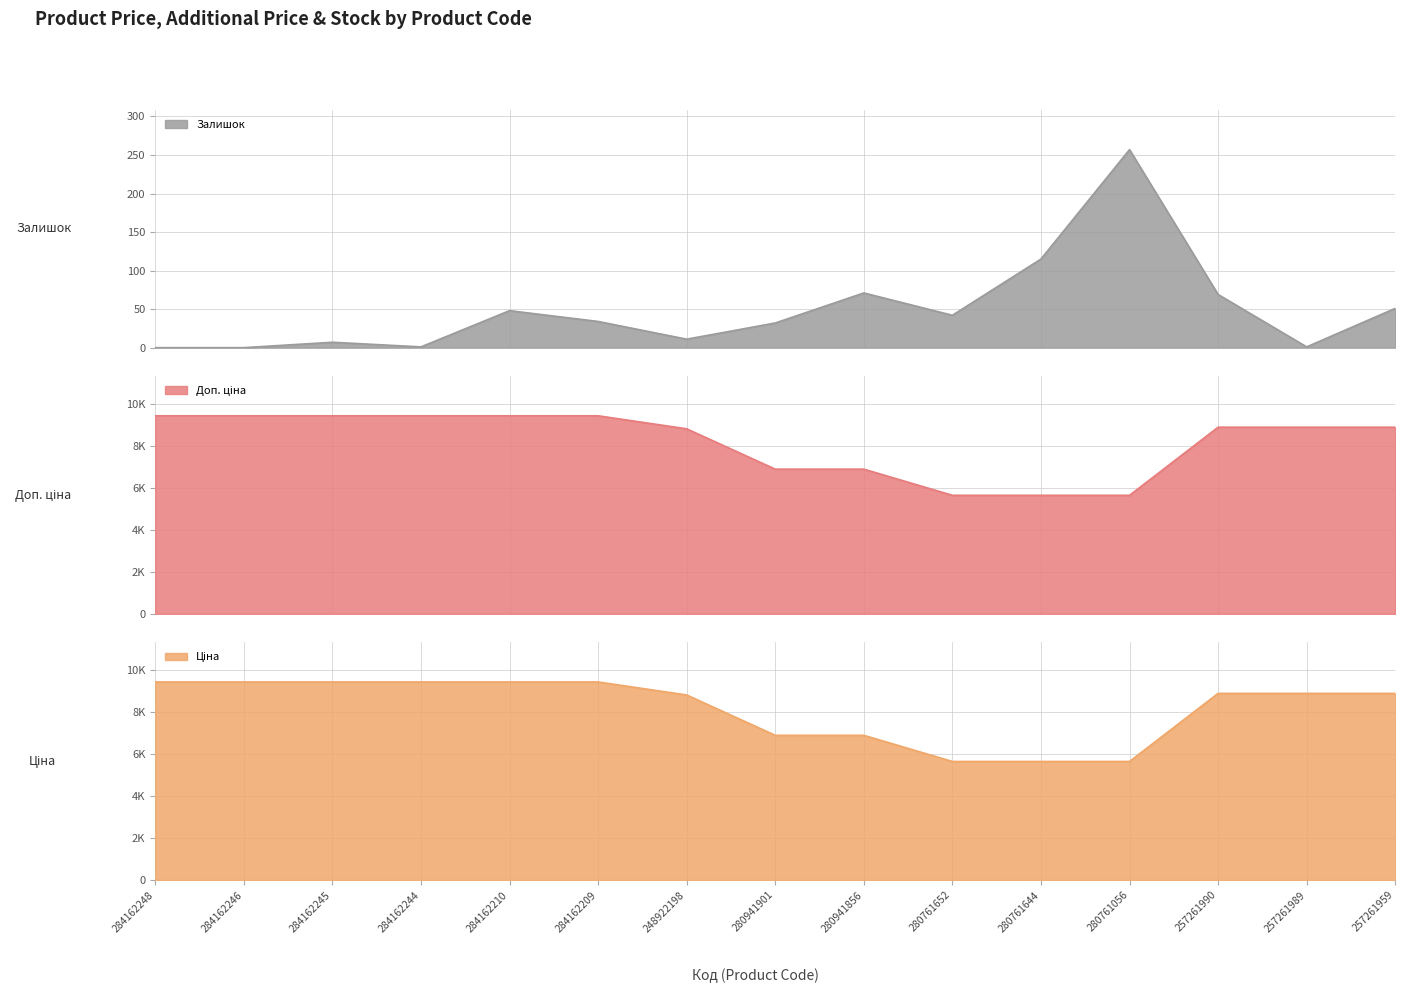

Which series has the widest spread of values?

Ціна